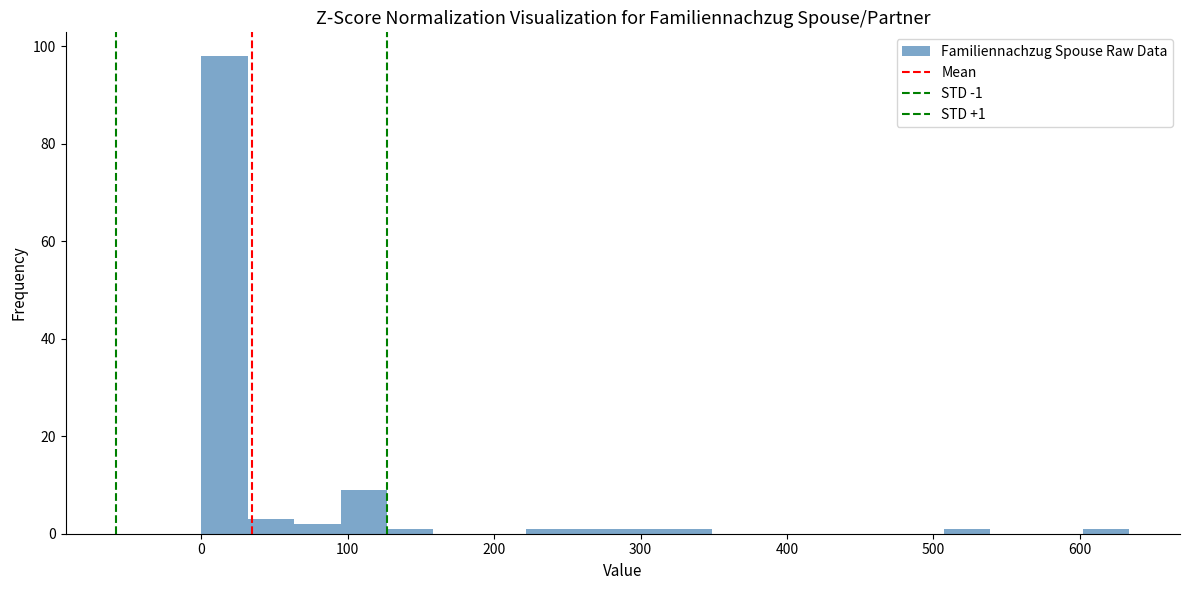

Around what value on the x-axis is the tallest bar? Give the approximate position of its centre, as read against the axis.

20